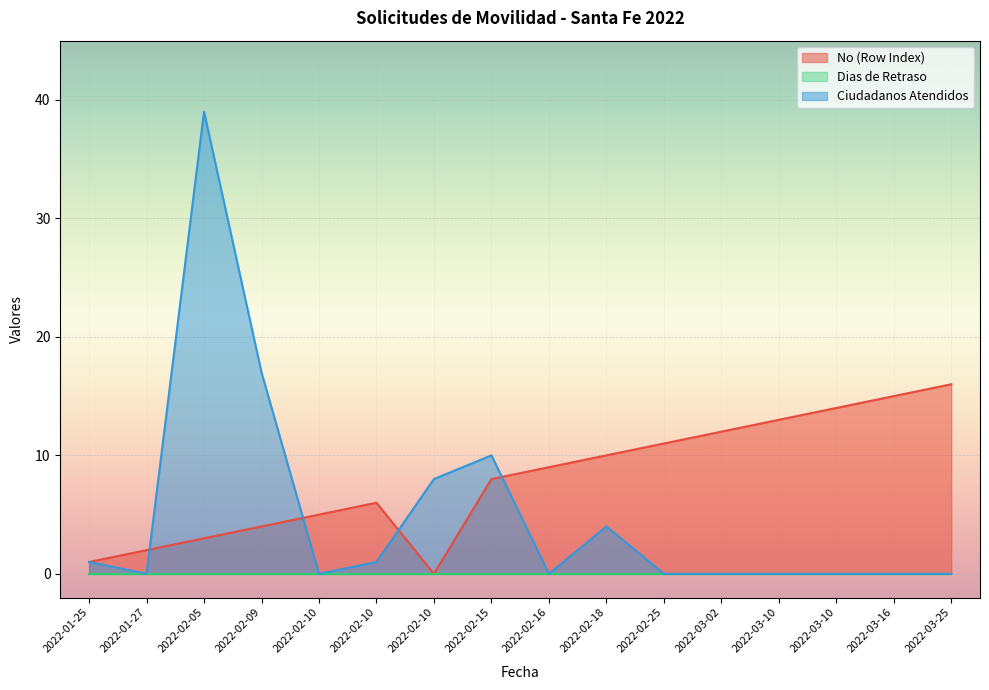

How many data points in No (Row Index) are above 9?

7